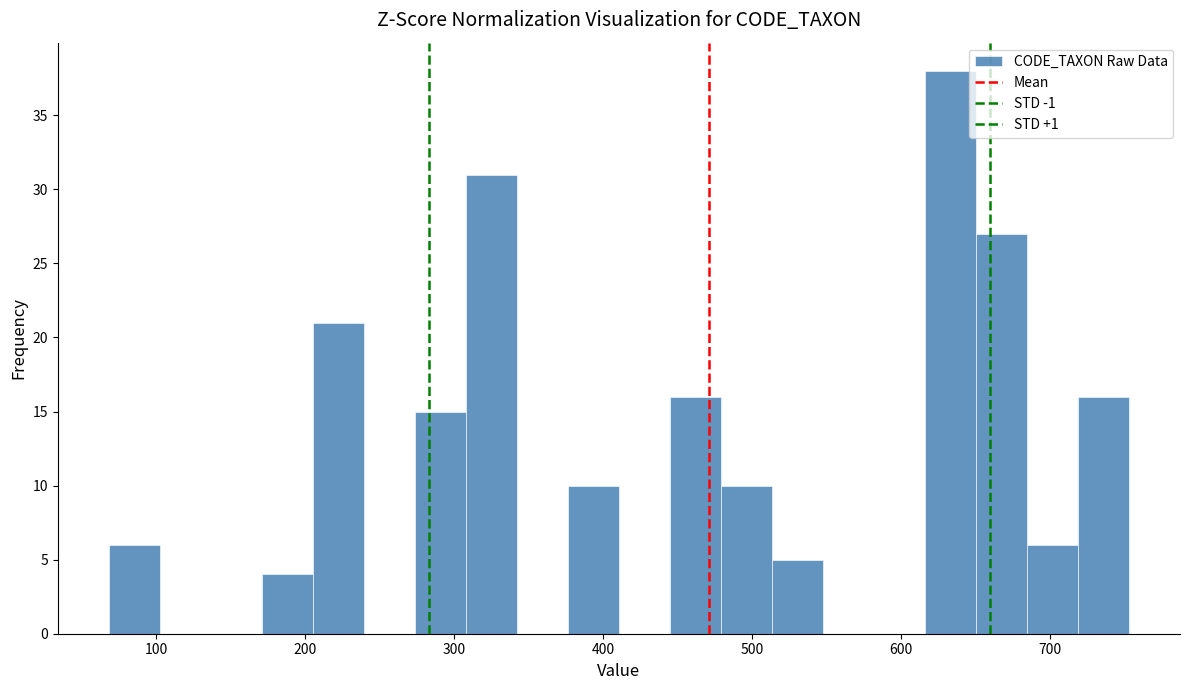

Around what value on the x-axis is the tallest bar? Give the approximate position of its centre, as read against the axis.

630